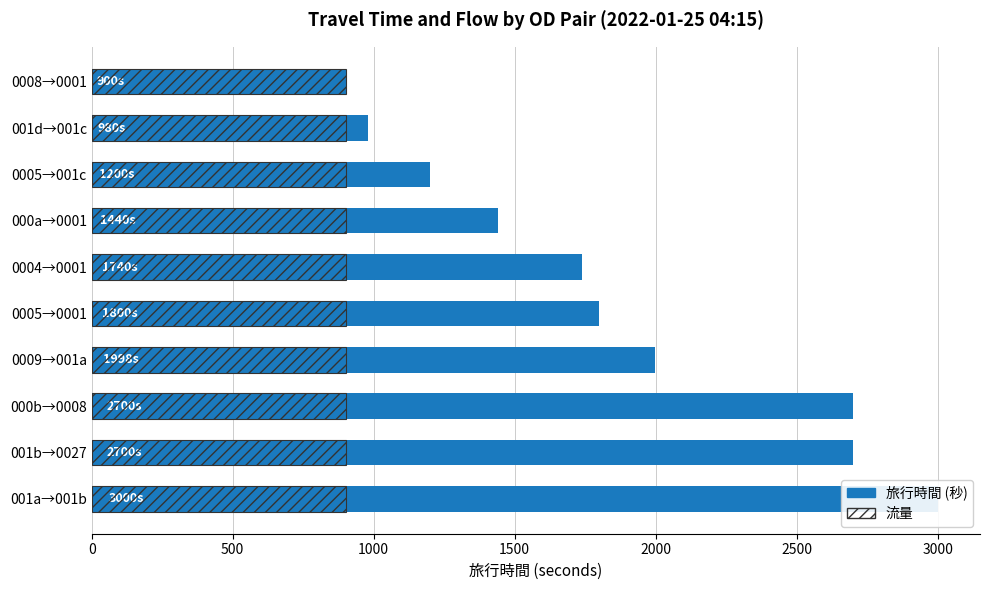

Rank the series at 1500 from lowest to highest value.

流量, 旅行時間 (秒)